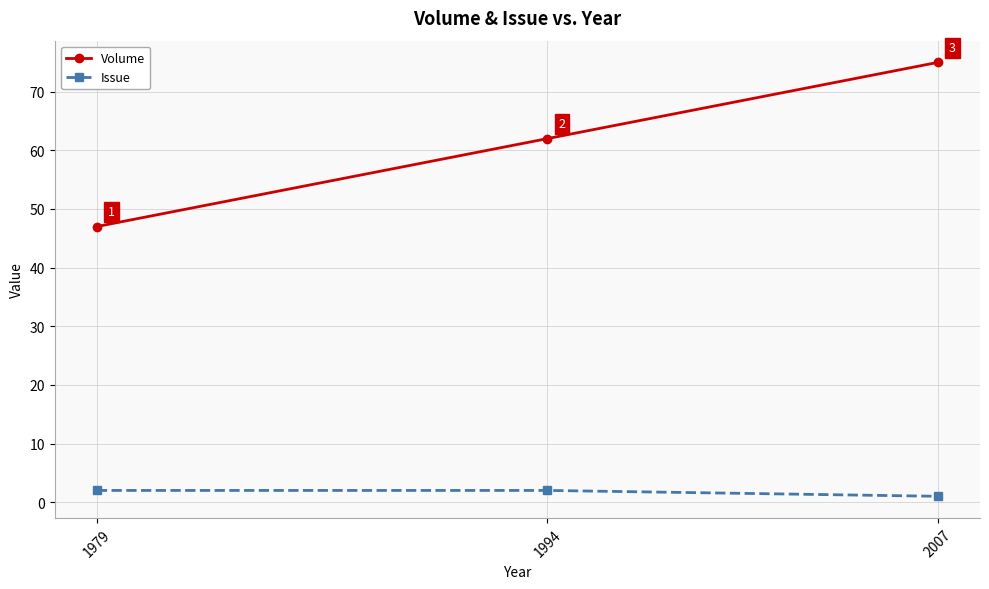

Reading left to right, list all the values displayed in this chart.

Volume: 47	62	75
Issue: 2	2	1